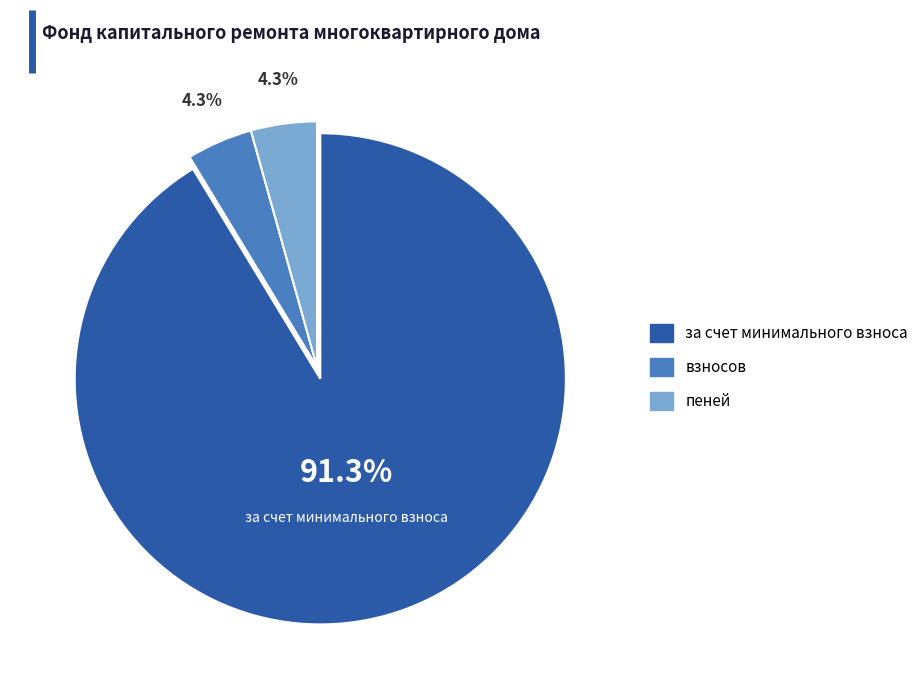

Does any single category account for the majority?

Yes